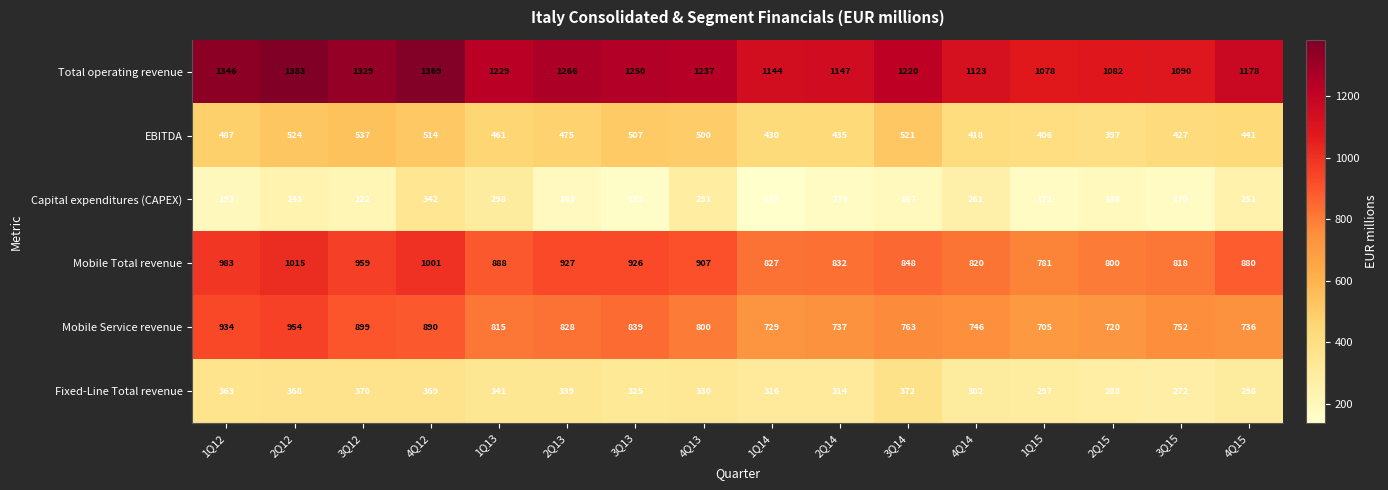

Which series has the widest spread of values?

Total operating revenue